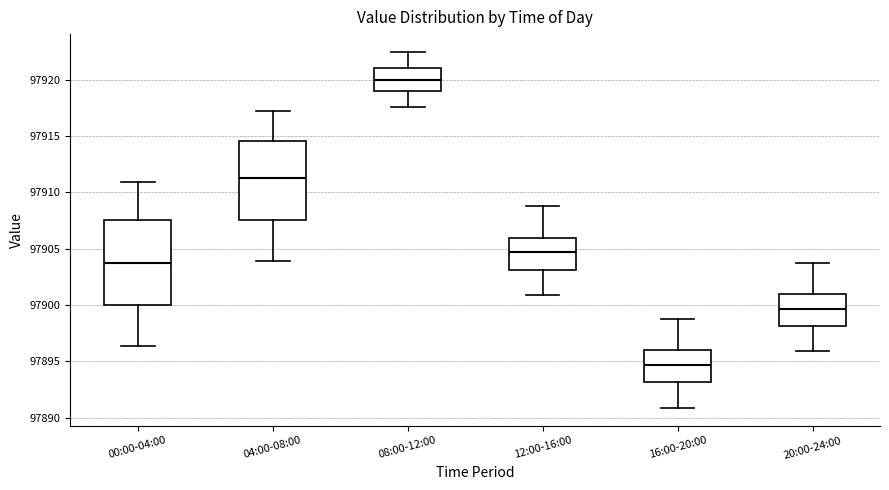

Where does the upper whisker of the box for 08:00-12:00 end on the y-axis? The values are not printed on the chart, so give them approximately, as read against the axis.

97922.5